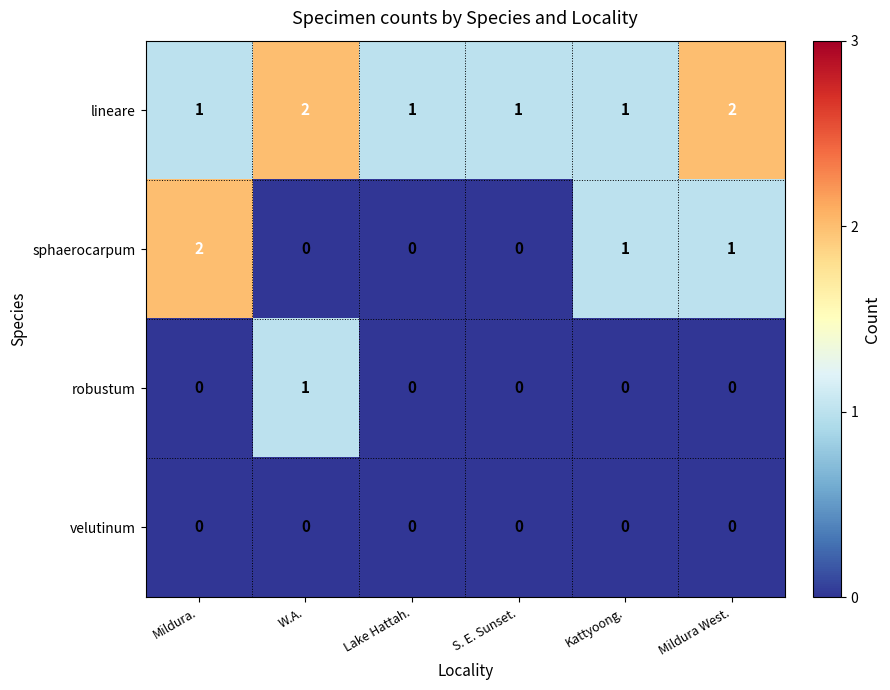

What is the sum of all lineare values?

8